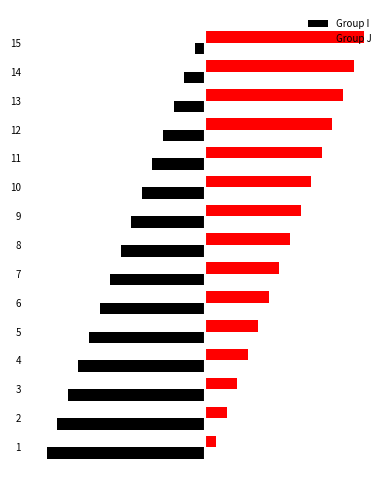

What are all the series names shown in the legend?

Group I, Group J